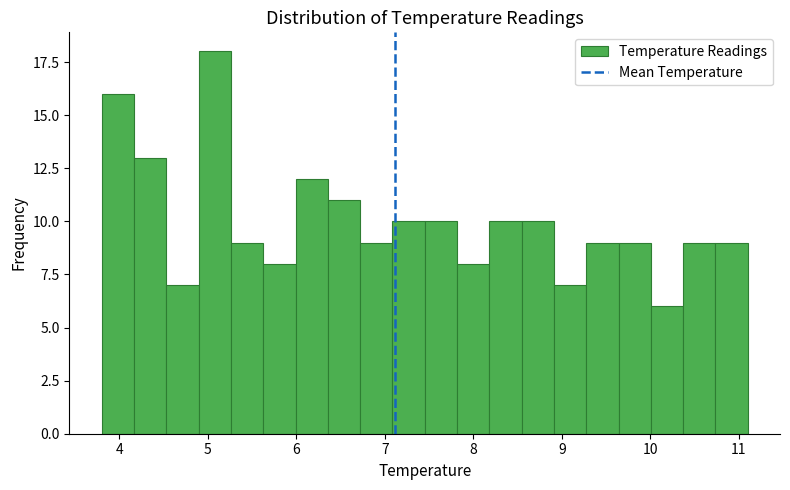

Around what value on the x-axis is the tallest bar? Give the approximate position of its centre, as read against the axis.

5.1